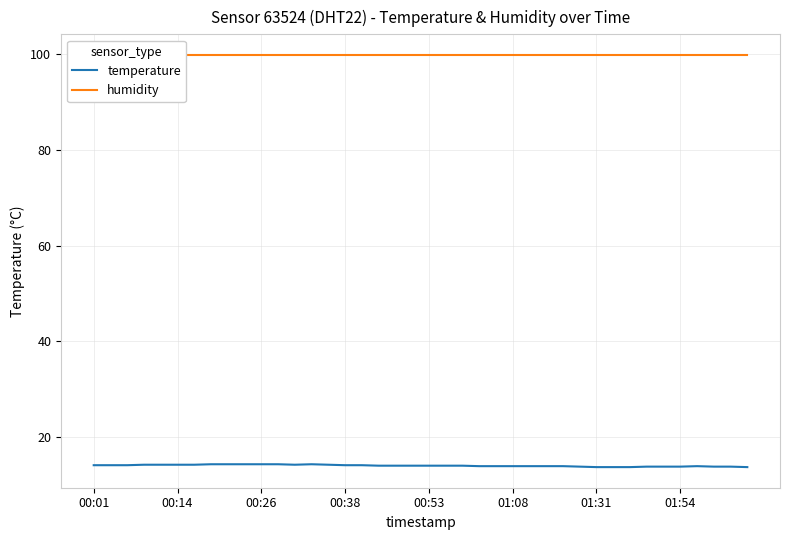

True or false: temperature and humidity intersect in this chart.

False